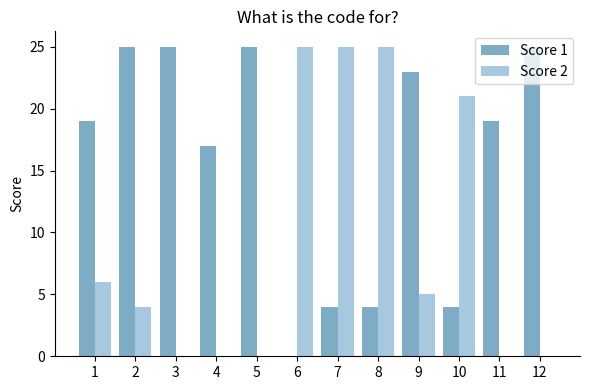

How many distinct data groups are displayed?

2